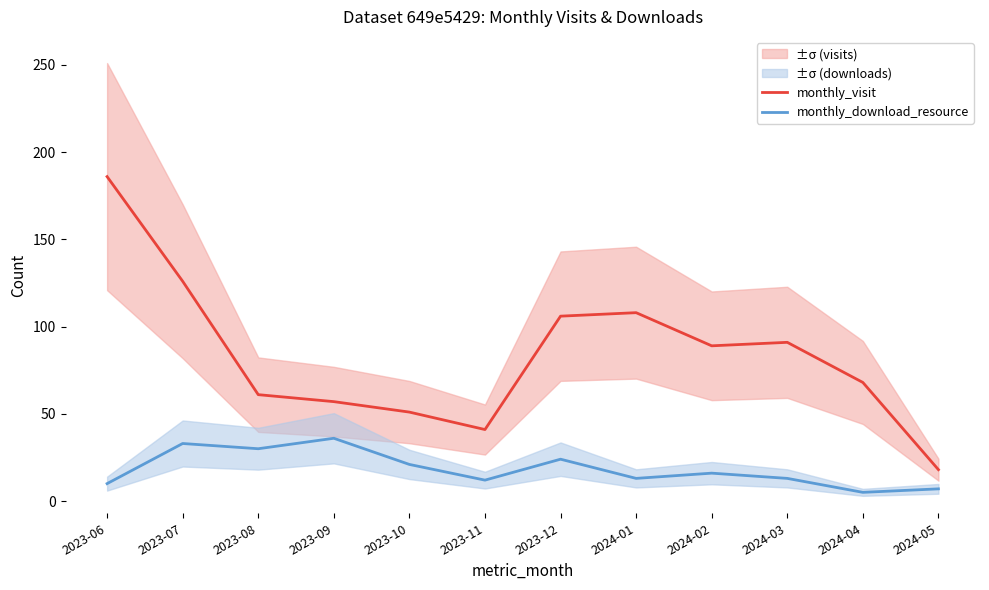

The value of monthly_visit at 2023-12 is 106. True or false?

True